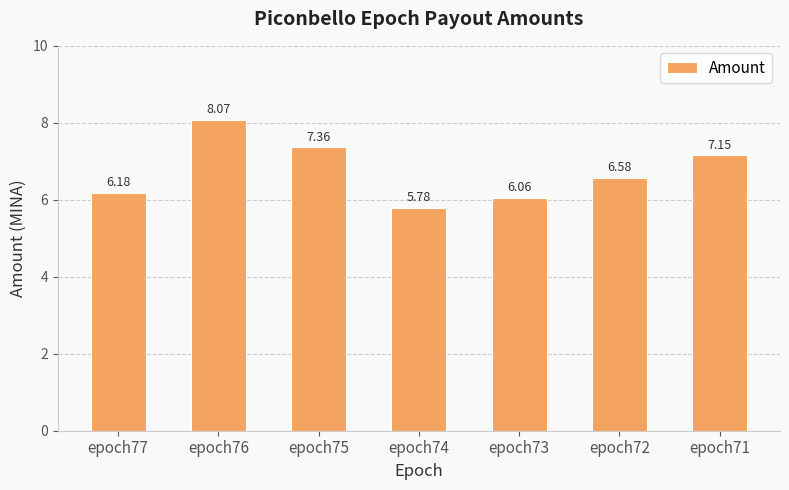

What value does the data have at epoch72?

6.6